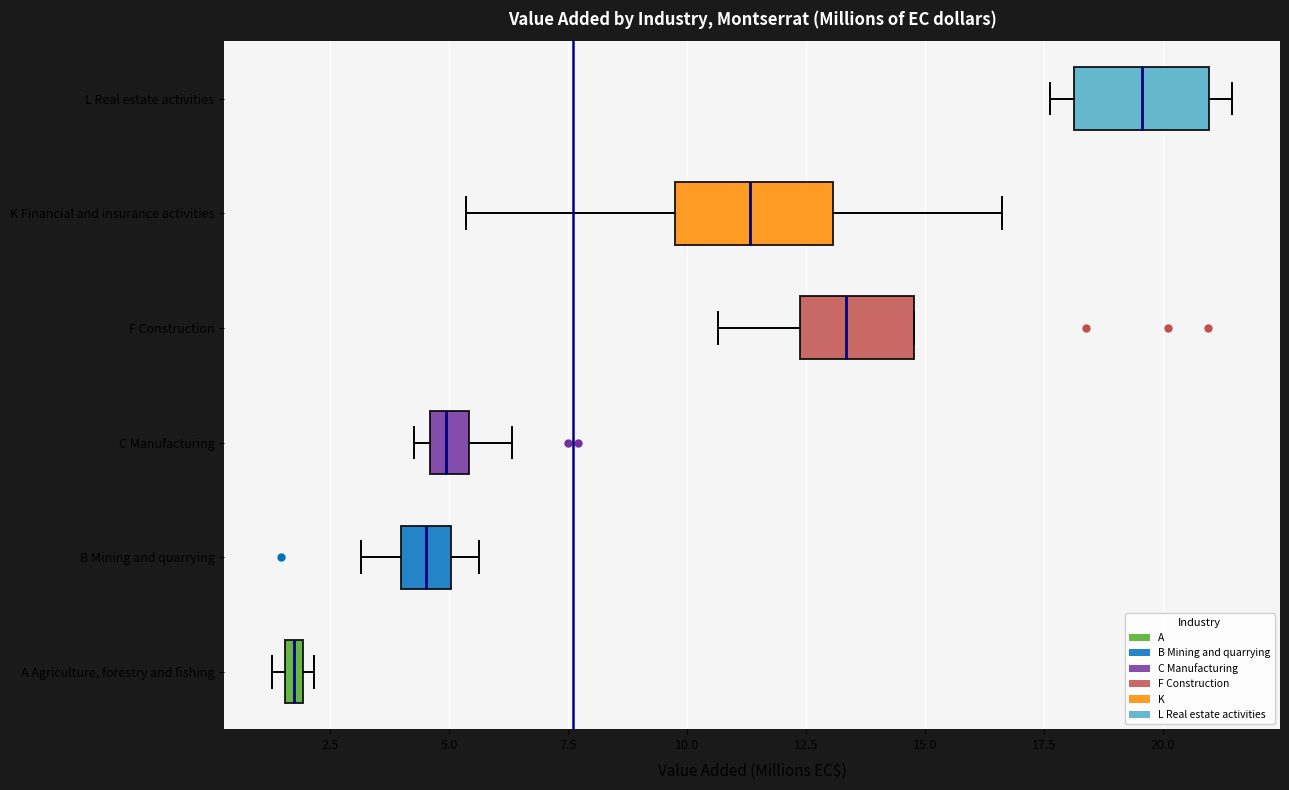

Which box's median line is the furthest to the left?

A Agriculture, forestry and fishing